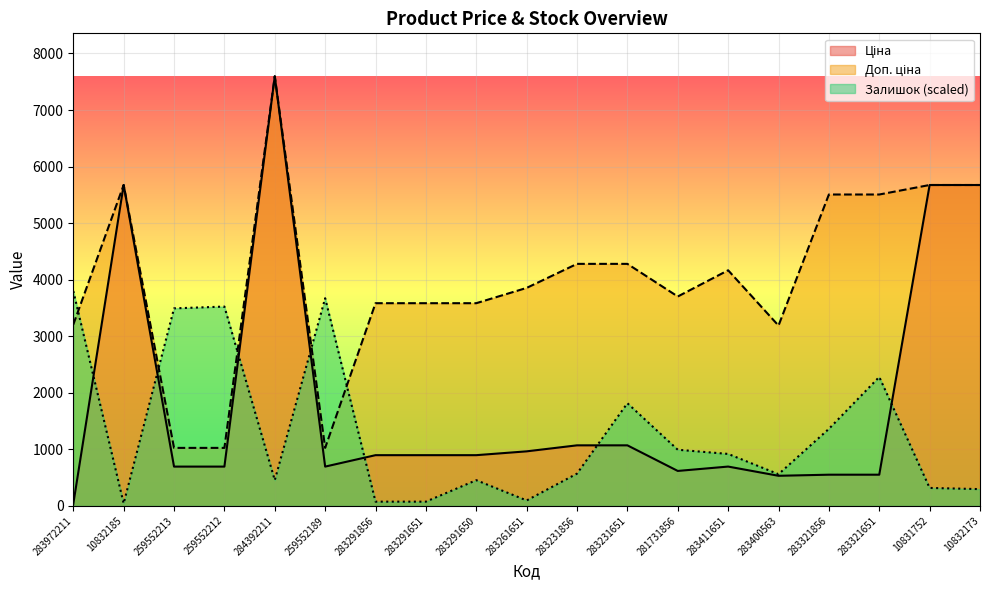

True or false: Ціна and Доп. ціна cross at least once.

False